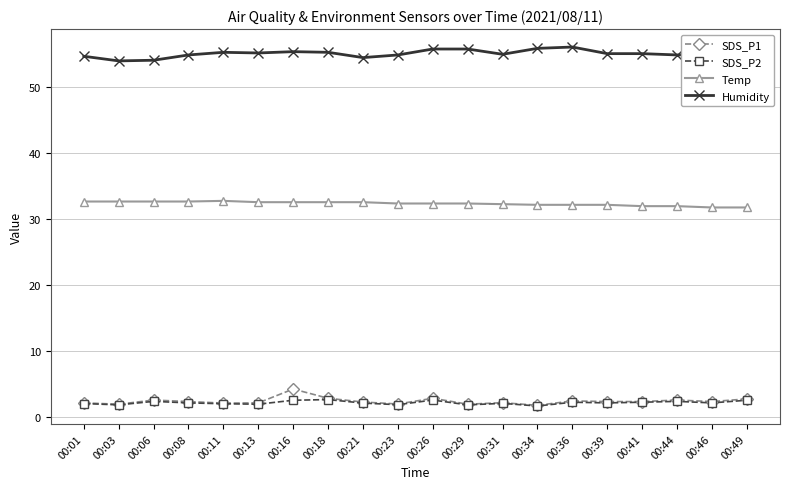

True or false: Temp and SDS_P1 cross at least once.

False